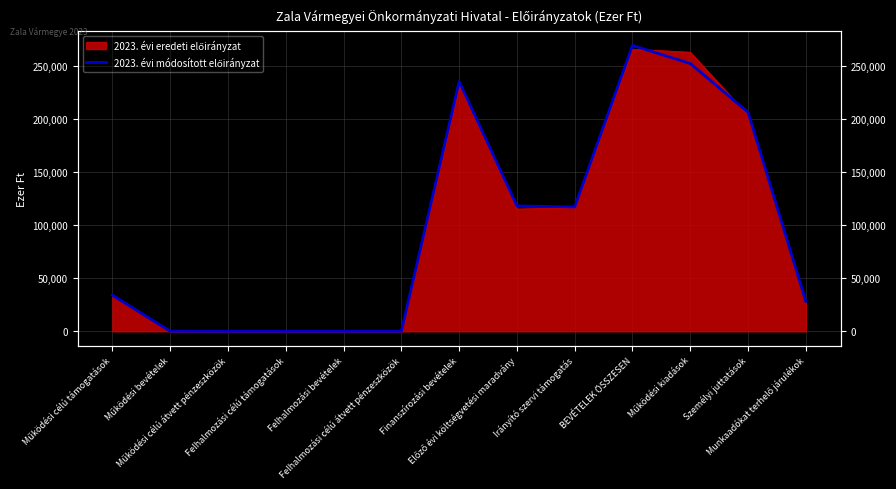

True or false: the data shows 64506 at Működési kiadások.

False